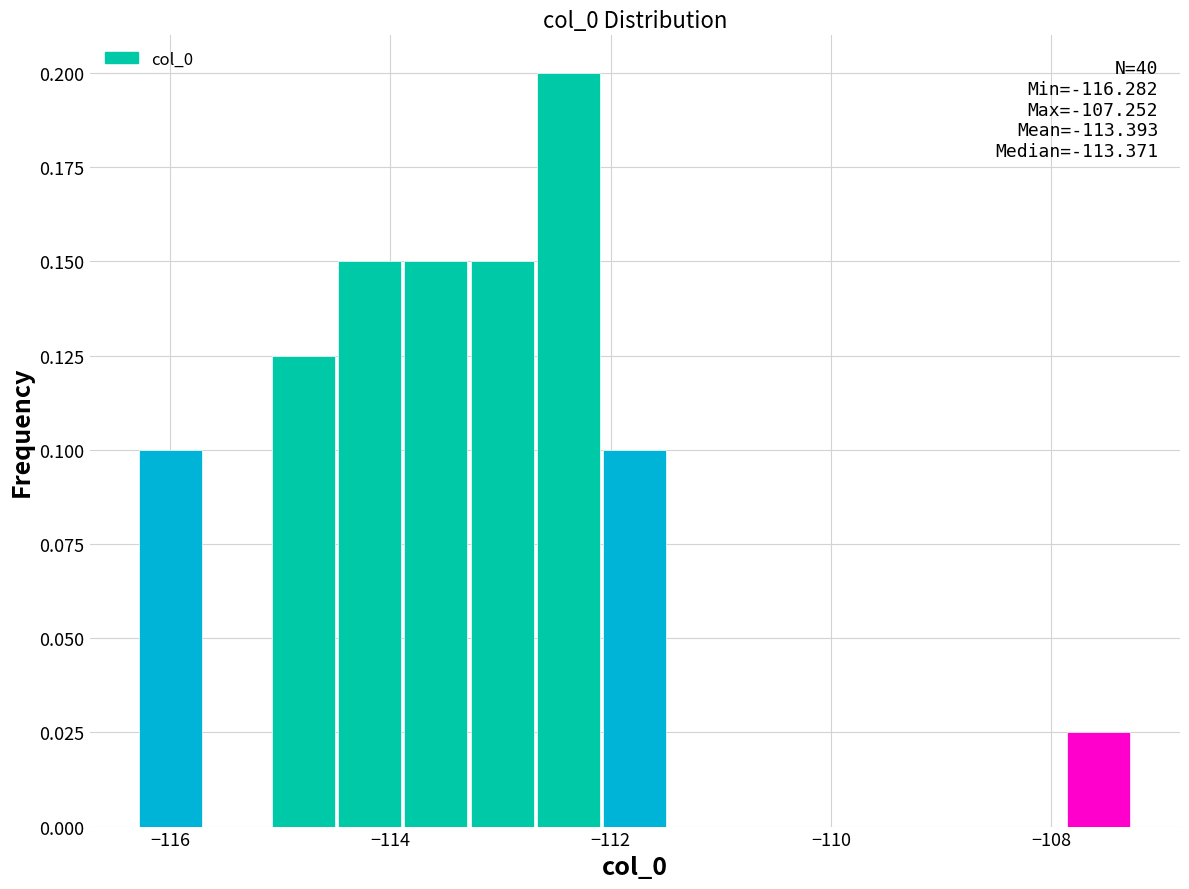

Read against the x-axis, roughly where is the centre of the tallest bar?

-112.4